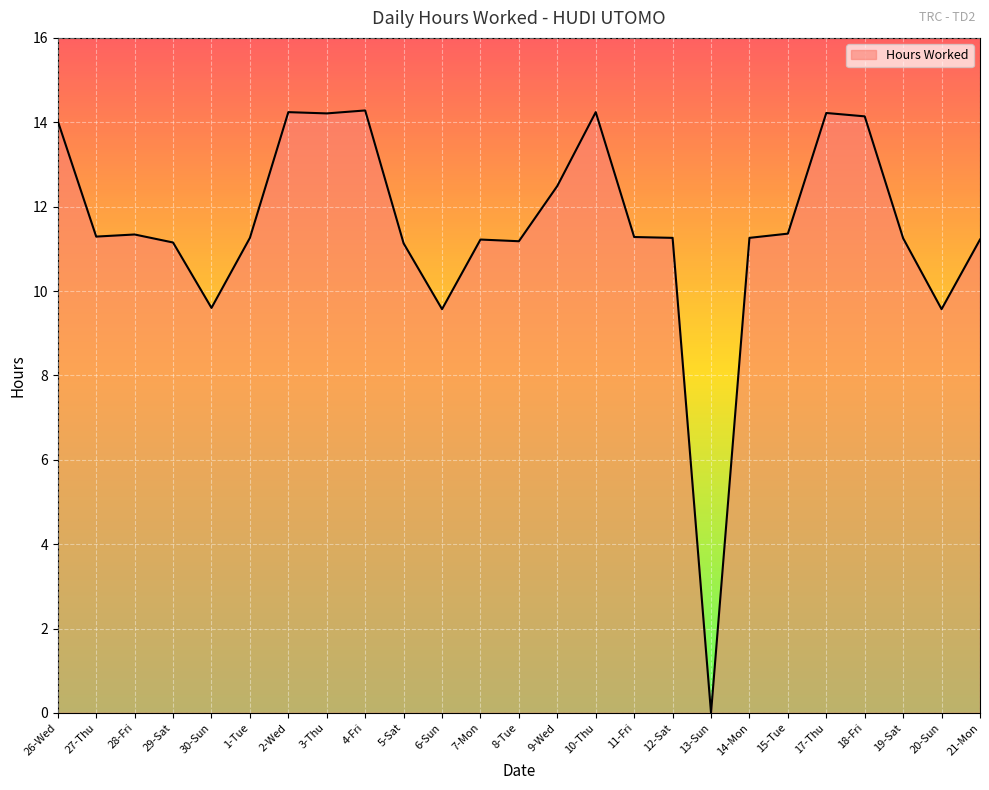

What position from the left is 5-Sat?

10